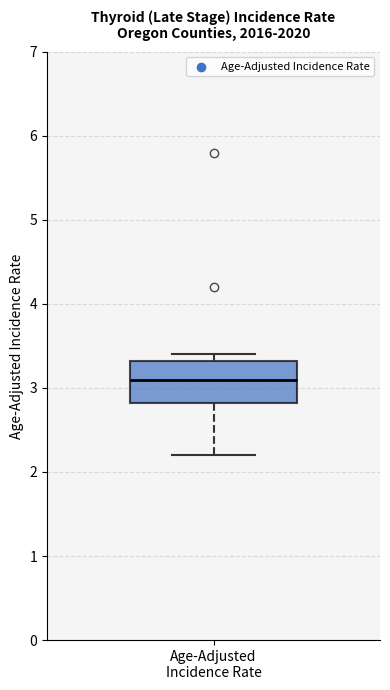

Read this box plot against the y-axis: the position of the median line, the range covered by the box, and the ends of both whiskers. The values are not printed on the chart, so give them approximately, as read against the axis.

median 3.1, box 2.8 to 3.3, whiskers 2.2 to 3.4